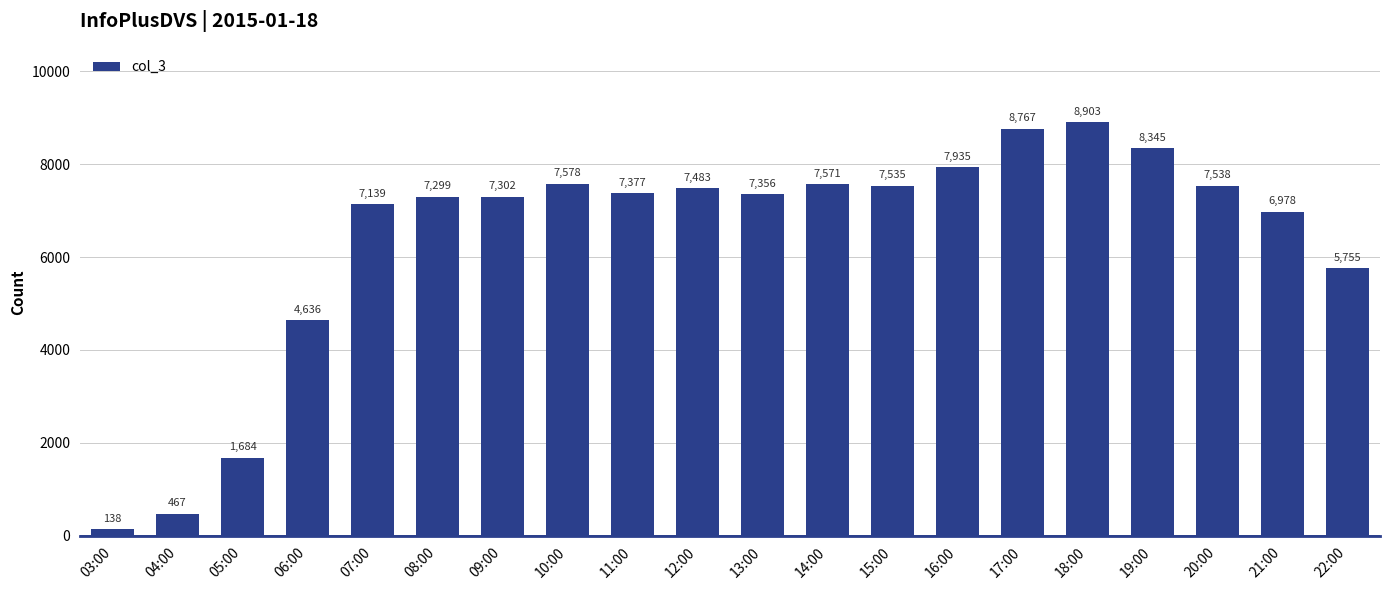

What is the difference between the maximum and second lowest values?

8436